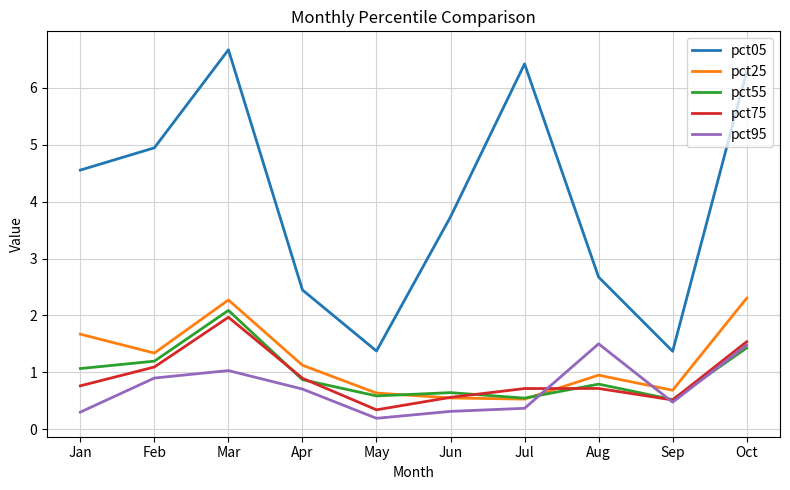

List the series in order of their peak value, lowest first.

pct95, pct75, pct55, pct25, pct05